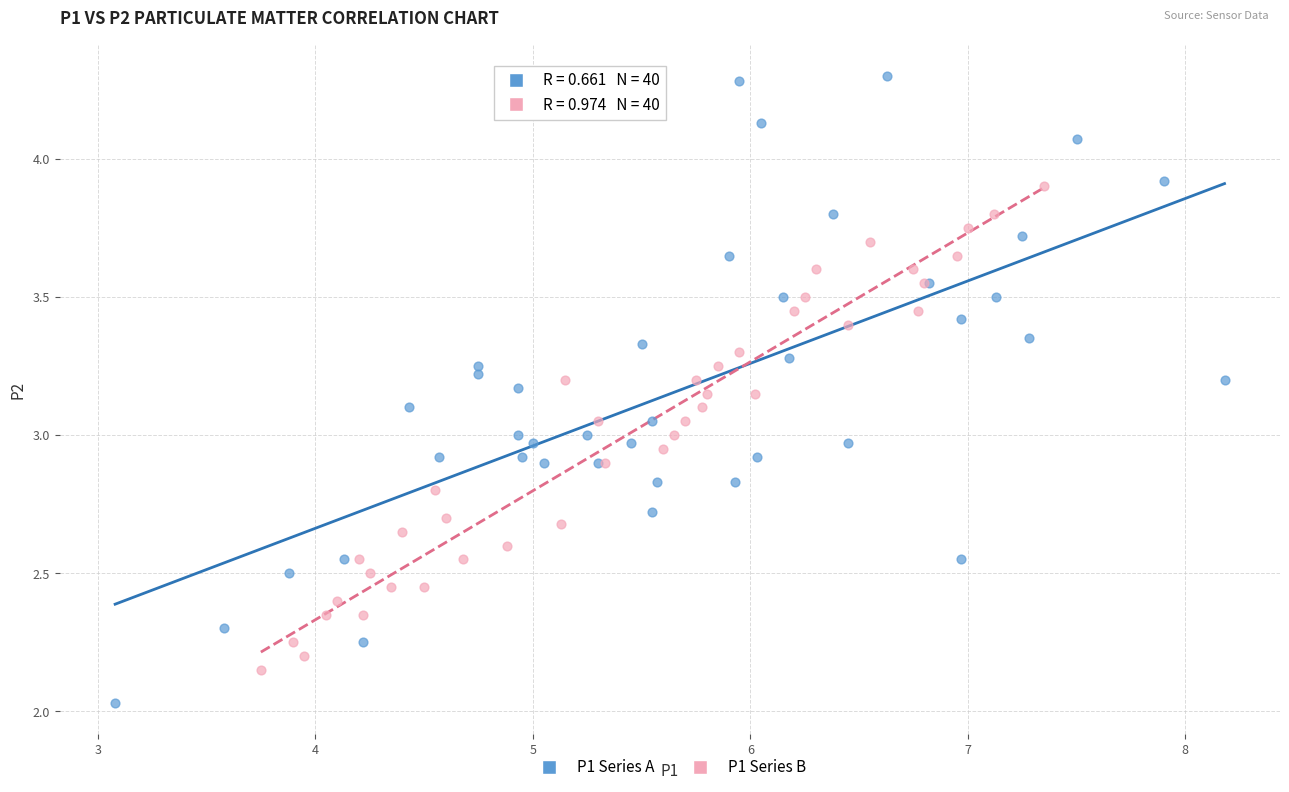

Which series reaches the minimum Y coordinate?

P1 Series A